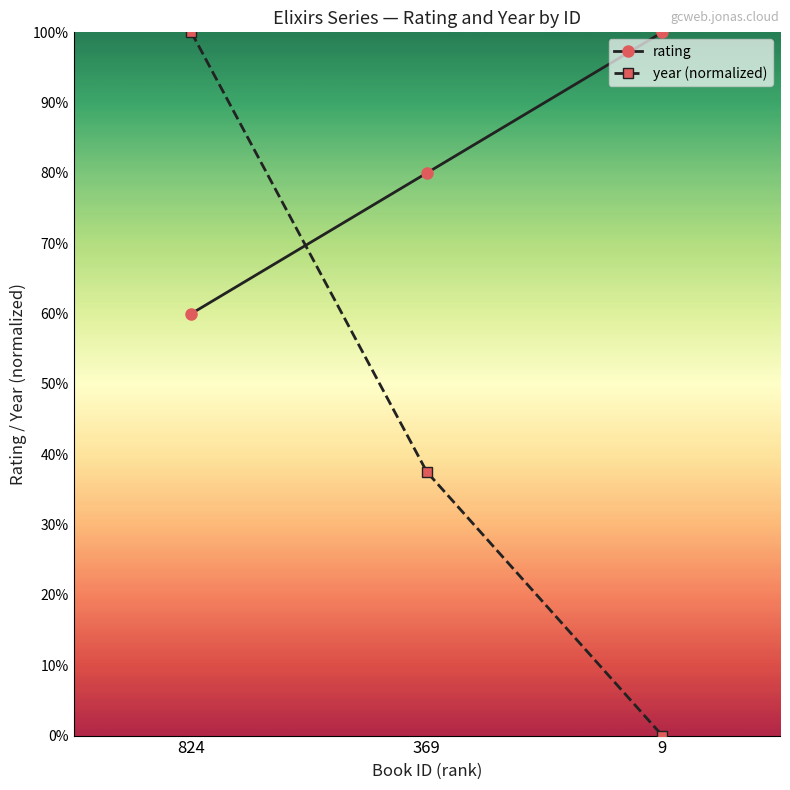

Where does the rating series first go above 8?

9